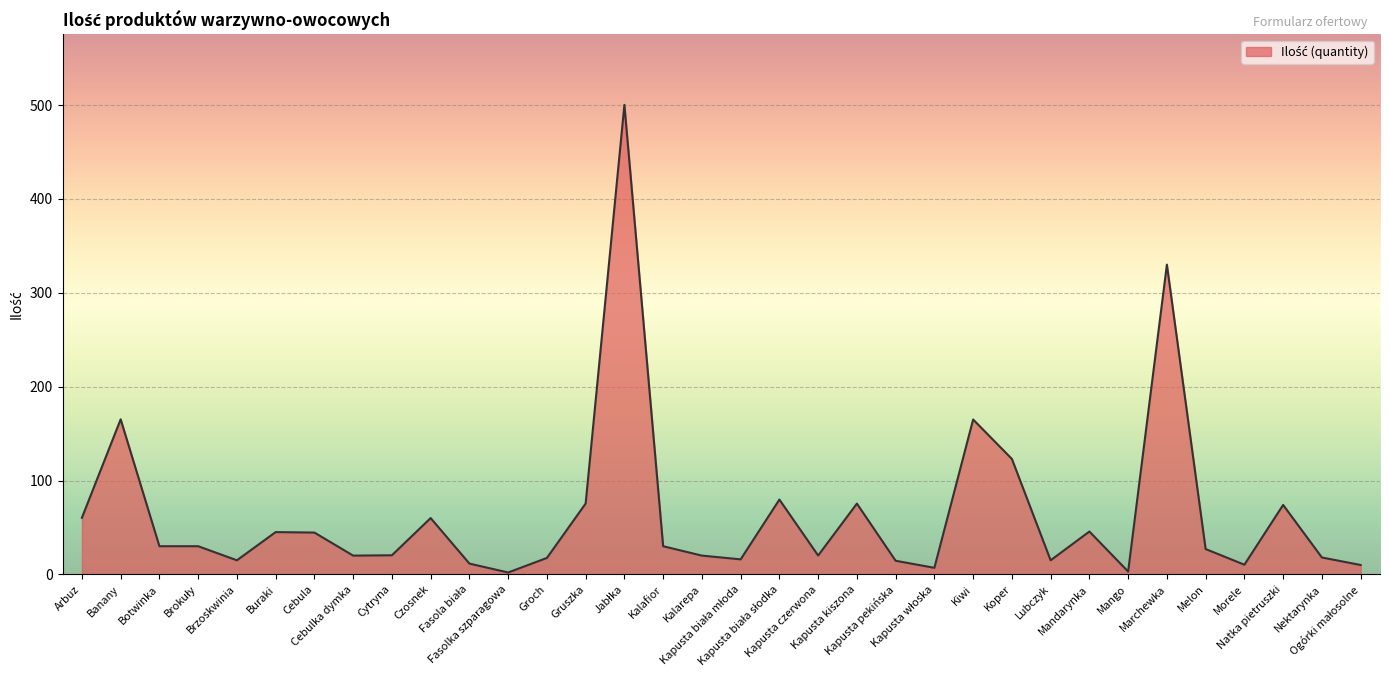

What is the maximum value shown in the chart?

500.2